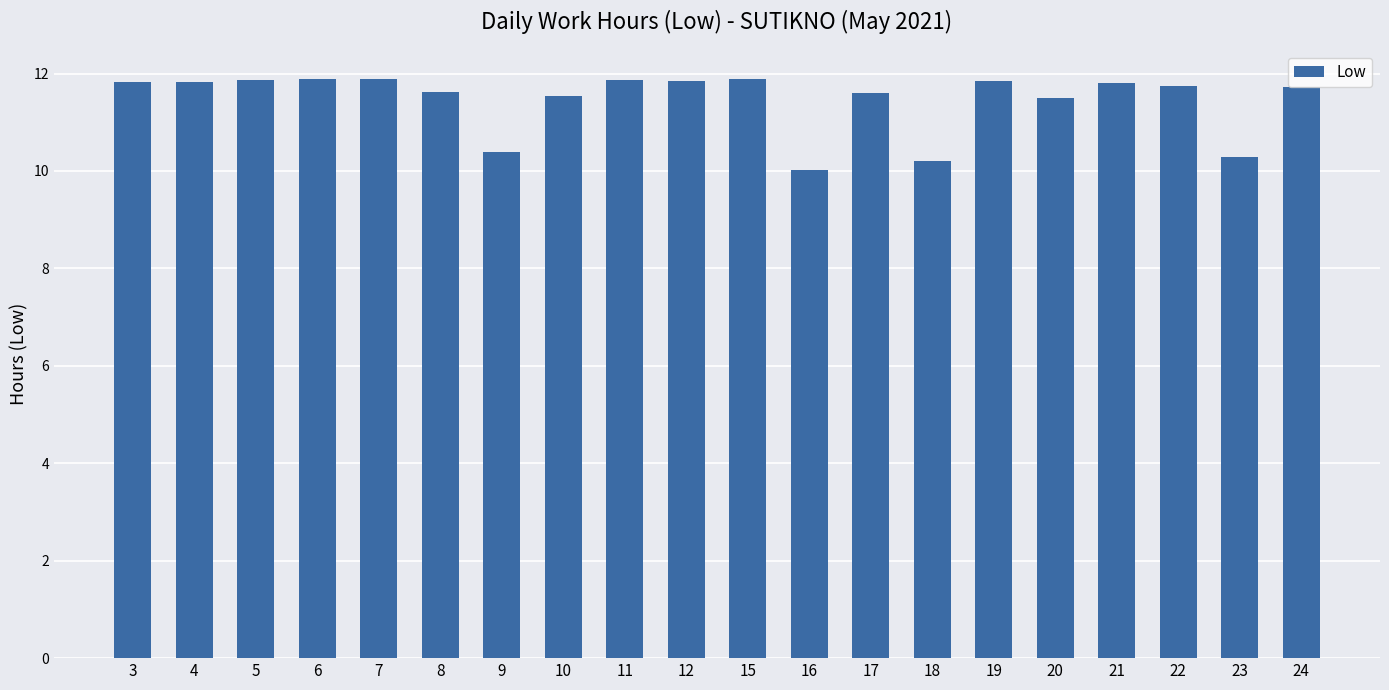

What is the smallest value displayed?

10.0